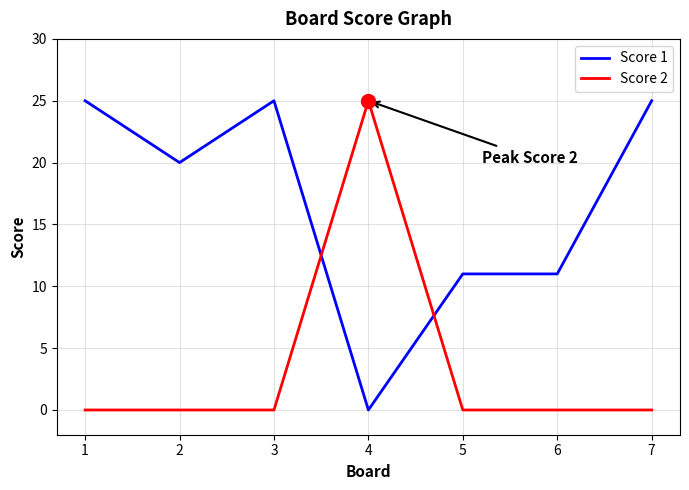

Reading left to right, what are all the values shown in this chart?

Score 1: 1=25	2=20	3=25	4=0	5=11	6=11	7=25
Score 2: 1=0	2=0	3=0	4=25	5=0	6=0	7=0